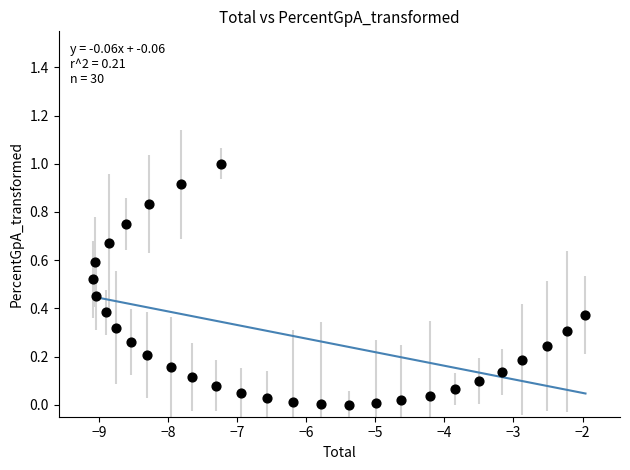

What is the range of Y values (max minus min)?

1.0